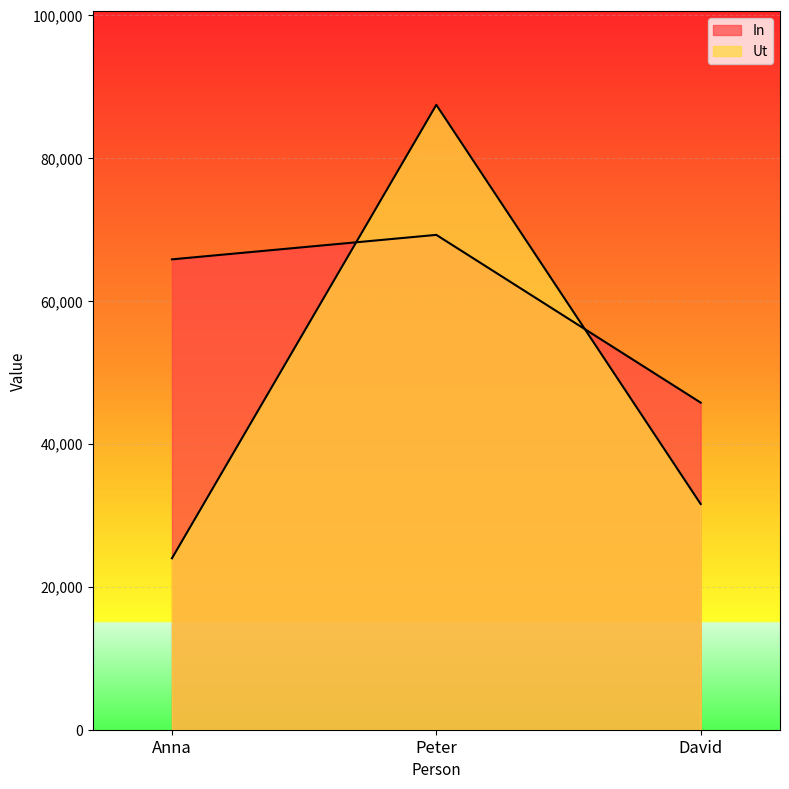

What is the average value of the In series?

60276